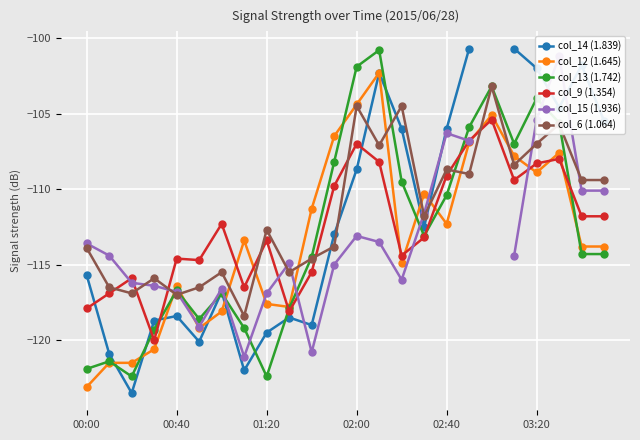

At 13, list the series in order from largest to smallest.

col_13 (1.742), col_14 (1.839), col_12 (1.645), col_6 (1.064), col_9 (1.354), col_15 (1.936)